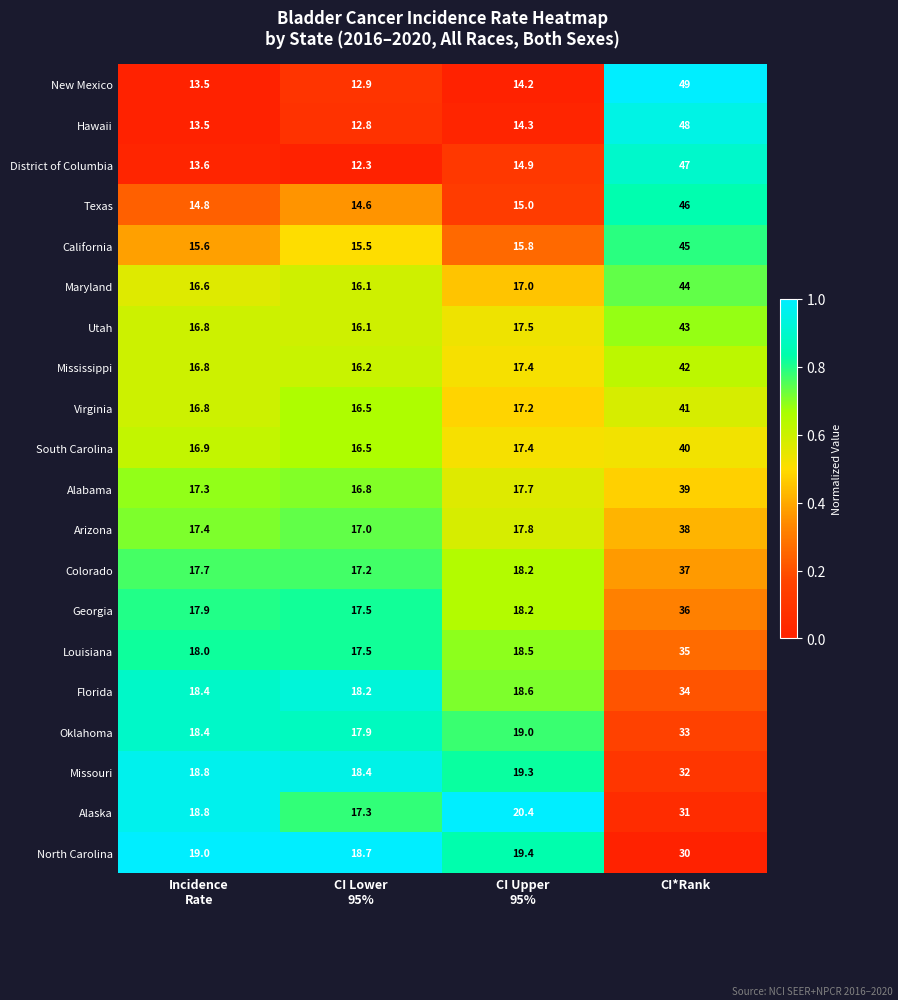

Which series changed the most between Incidence
Rate and CI*Rank?

New Mexico